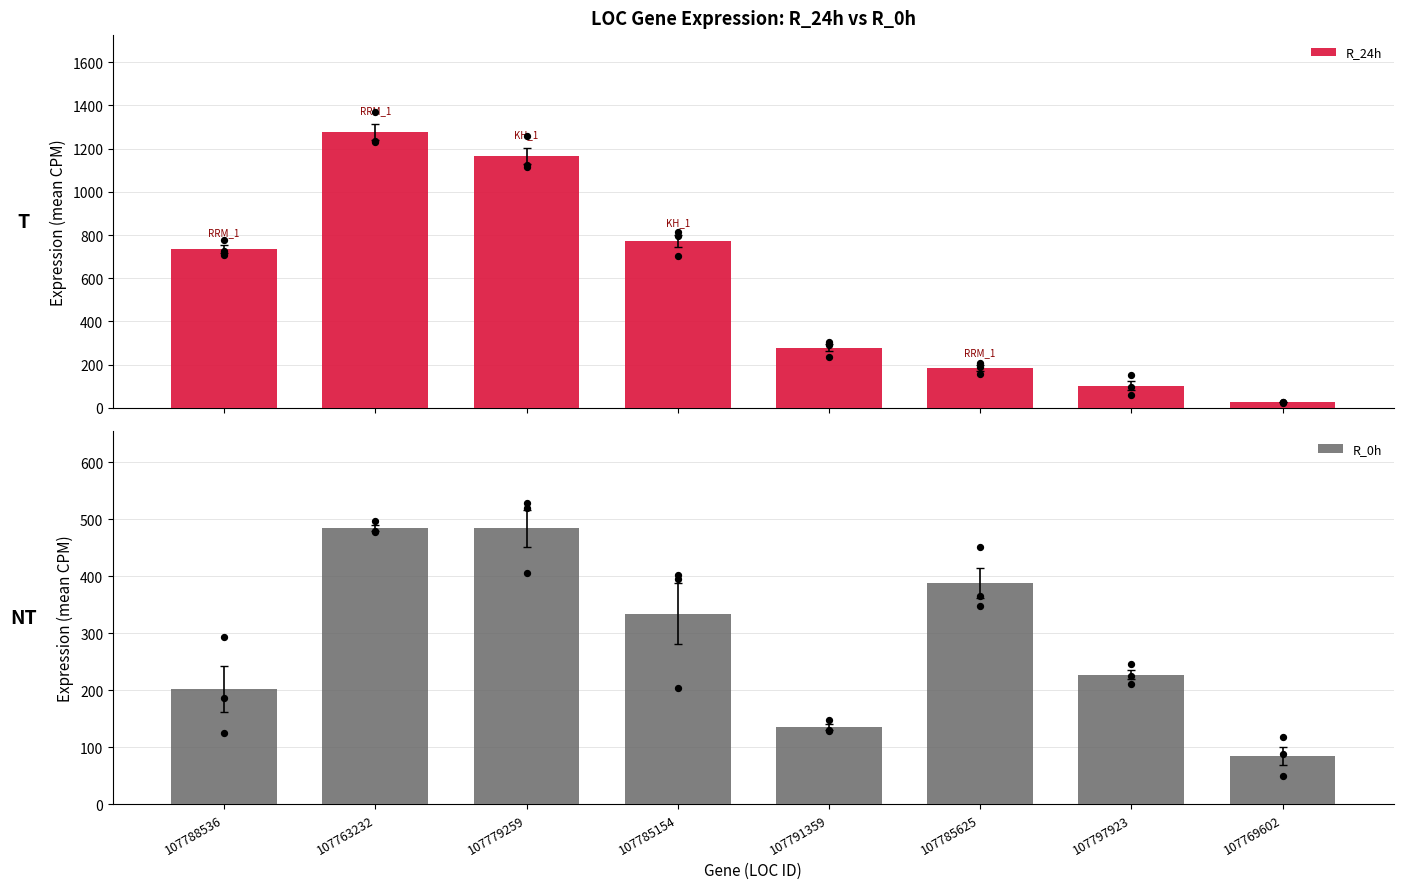

Which series reaches the minimum Y coordinate?

R_24h